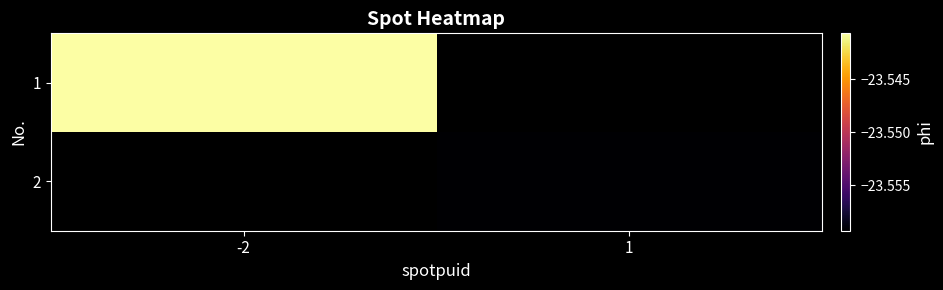

How many categories are shown in the chart?

2